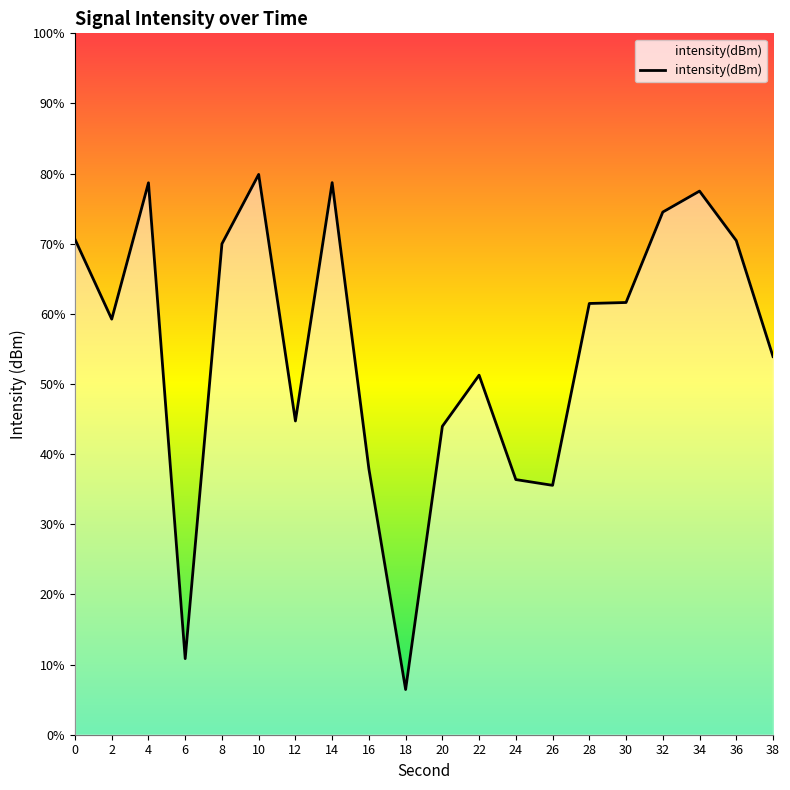

Between 30 and 14, which is larger?

14